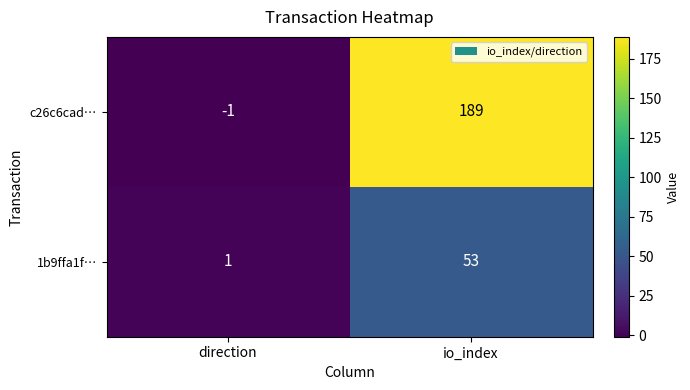

What is the total value across all series at io_index?

242